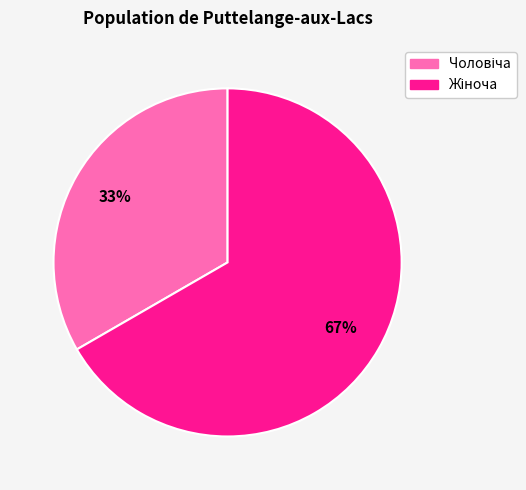

Count the number of slices in the pie.

2